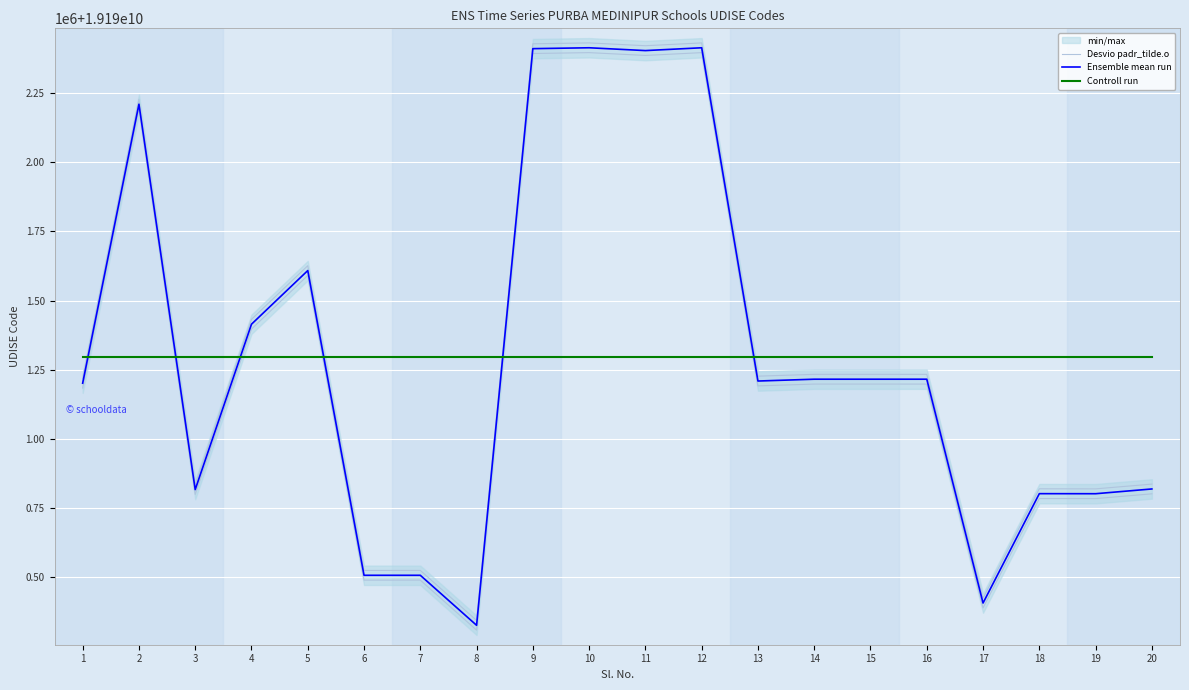

Is the value of Controll run at 19 greater than the value of Desvio padr_tilde.o at 3?

Yes